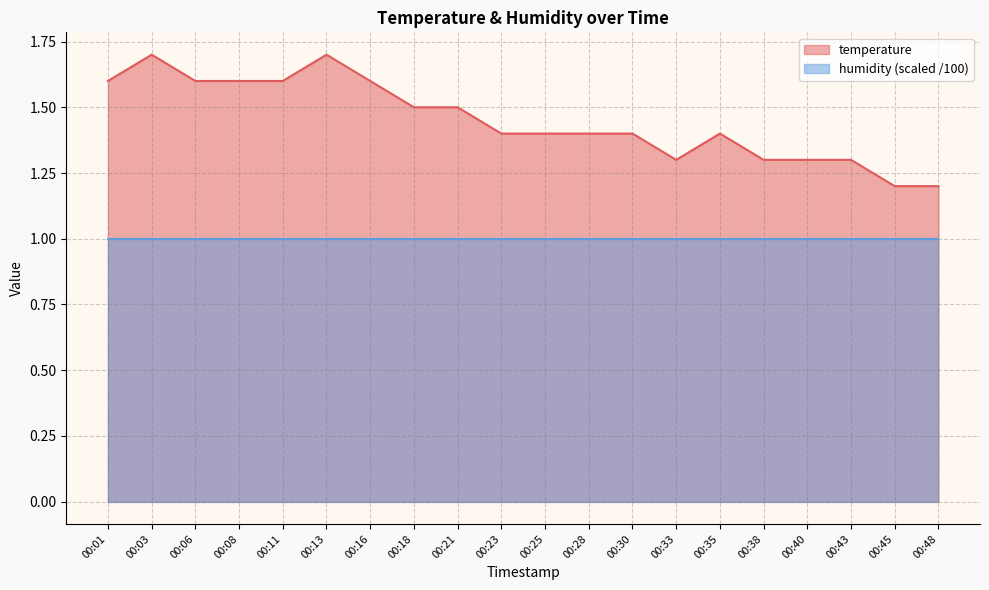

What is the approximate value at 00:13?

1.7